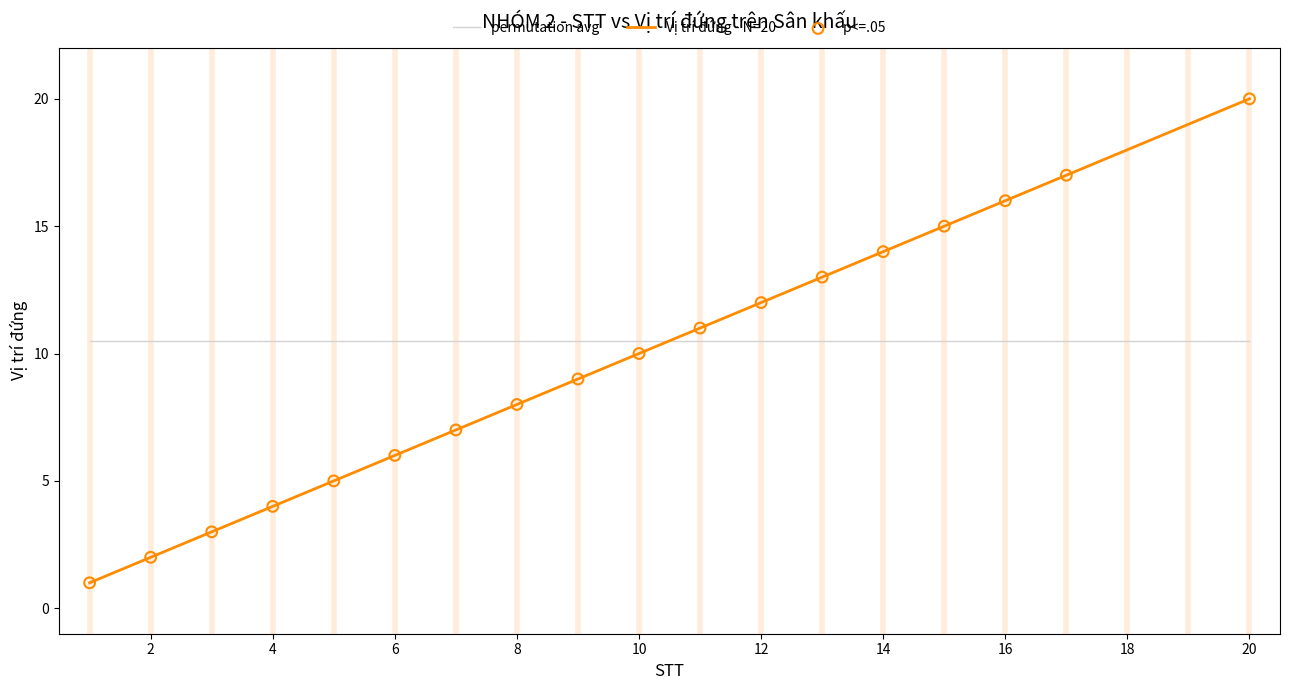

Which series has the widest spread of values?

Vị trí đứng - N=20